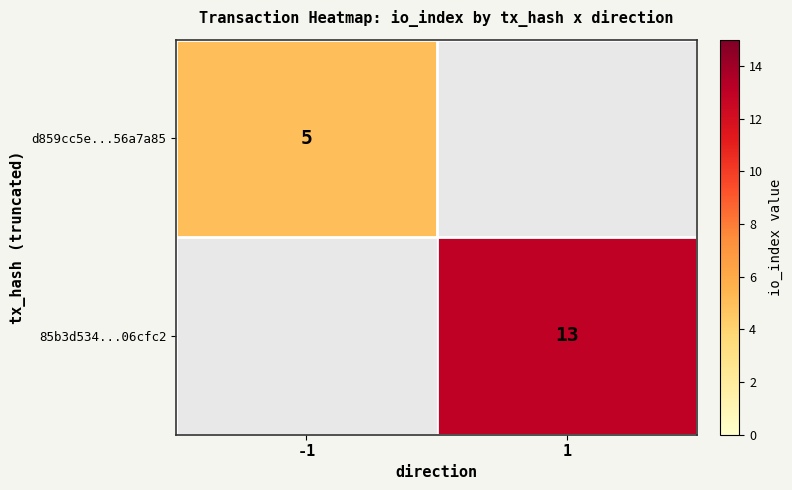

The value of 85b3d534...06cfc2 at 1 is 21. True or false?

False